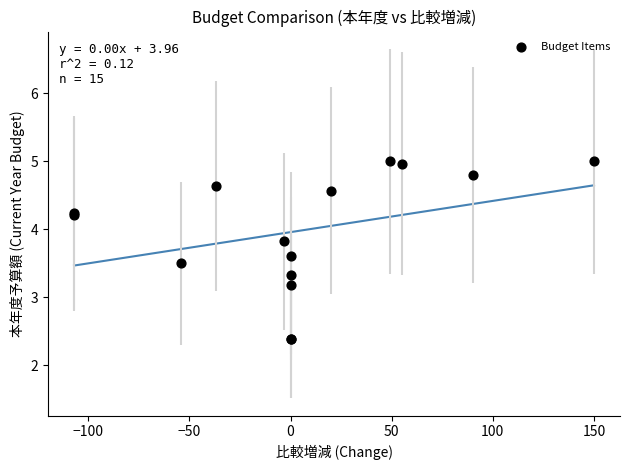

What Y value in the scatter plot is closest to 3?

3.2